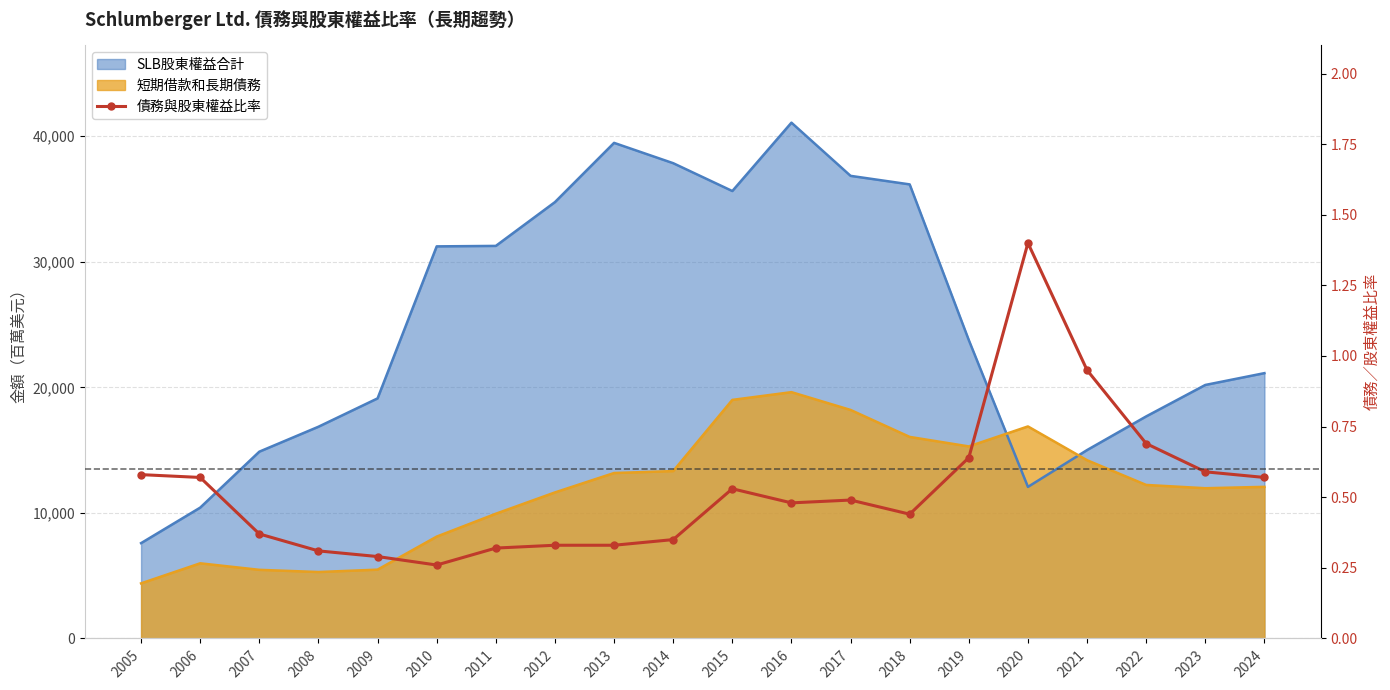

What is the value of the 11th point from the left?

0.5